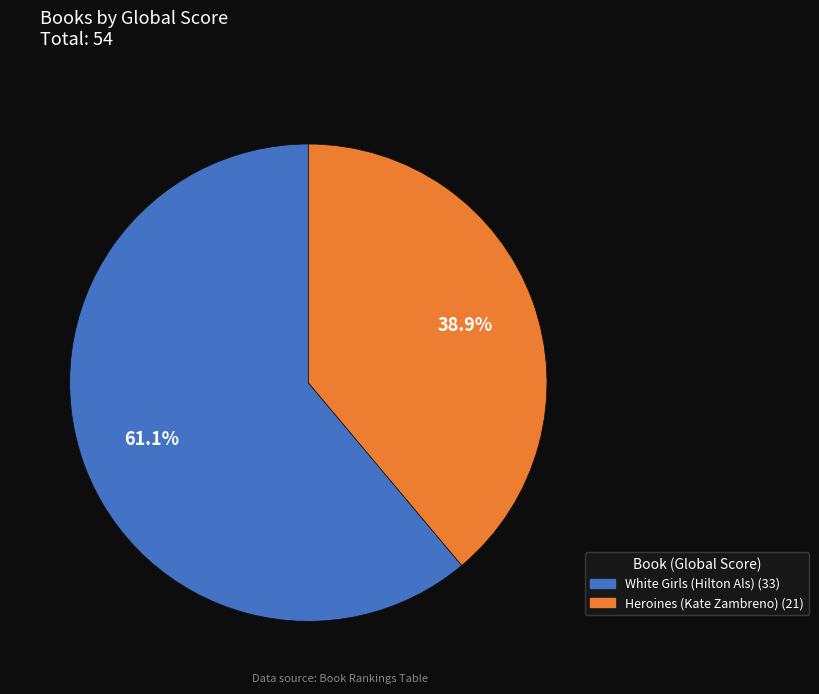

To the nearest percent, what portion does Heroines (Kate Zambreno) represent?

39%